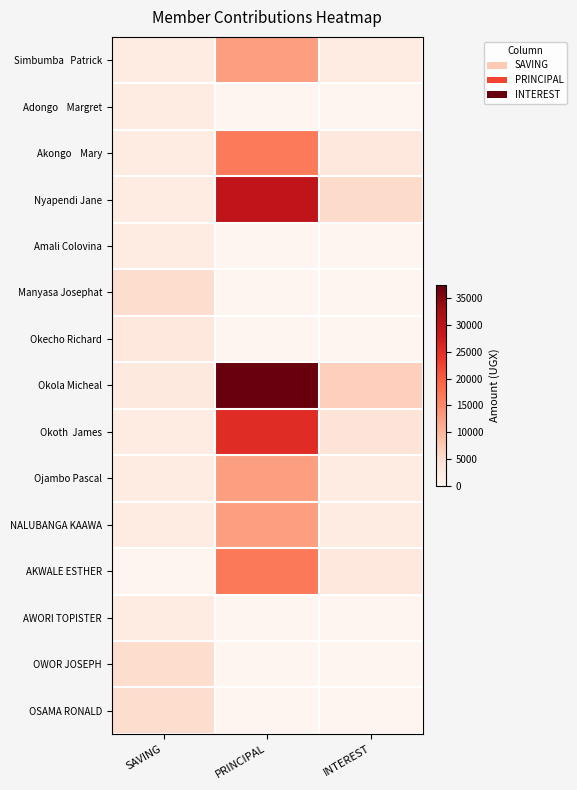

What is the greatest value displayed?

37500